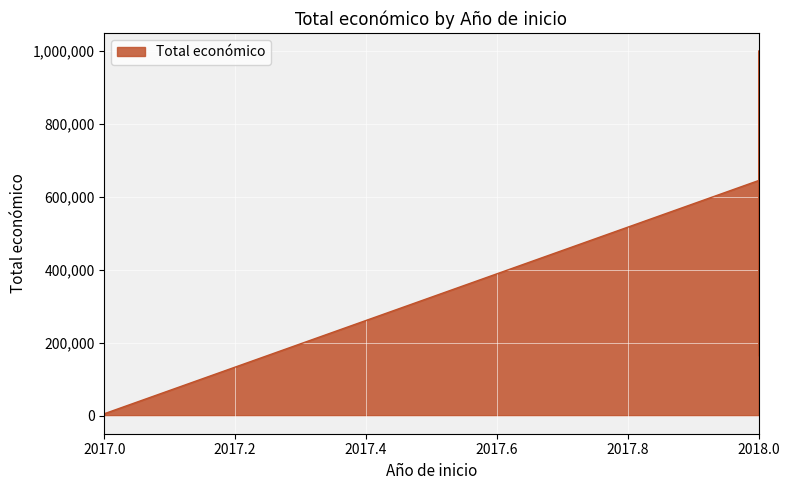

What is the difference between the maximum and minimum values?

995672